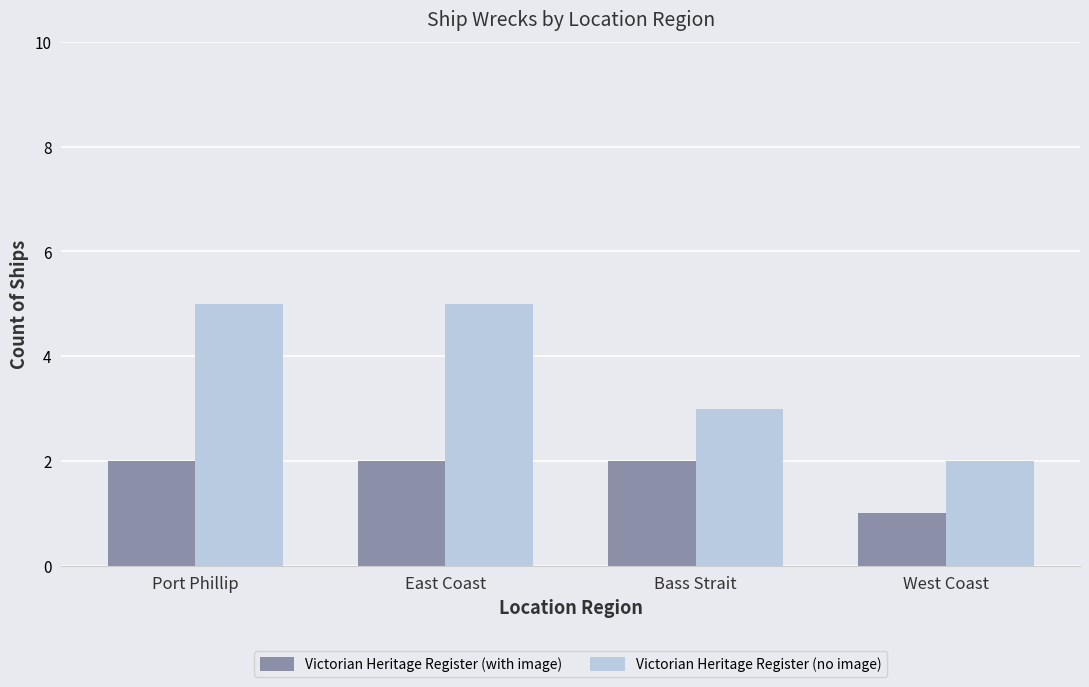

What is the spread (max minus min) of values at Port Phillip?

3